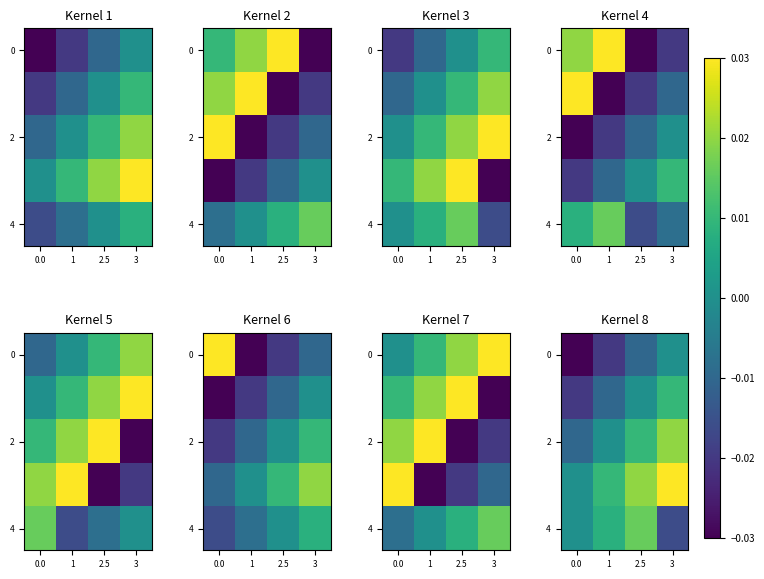

Is the value of 0 at 0.0 greater than the value of 2 at 1?

No